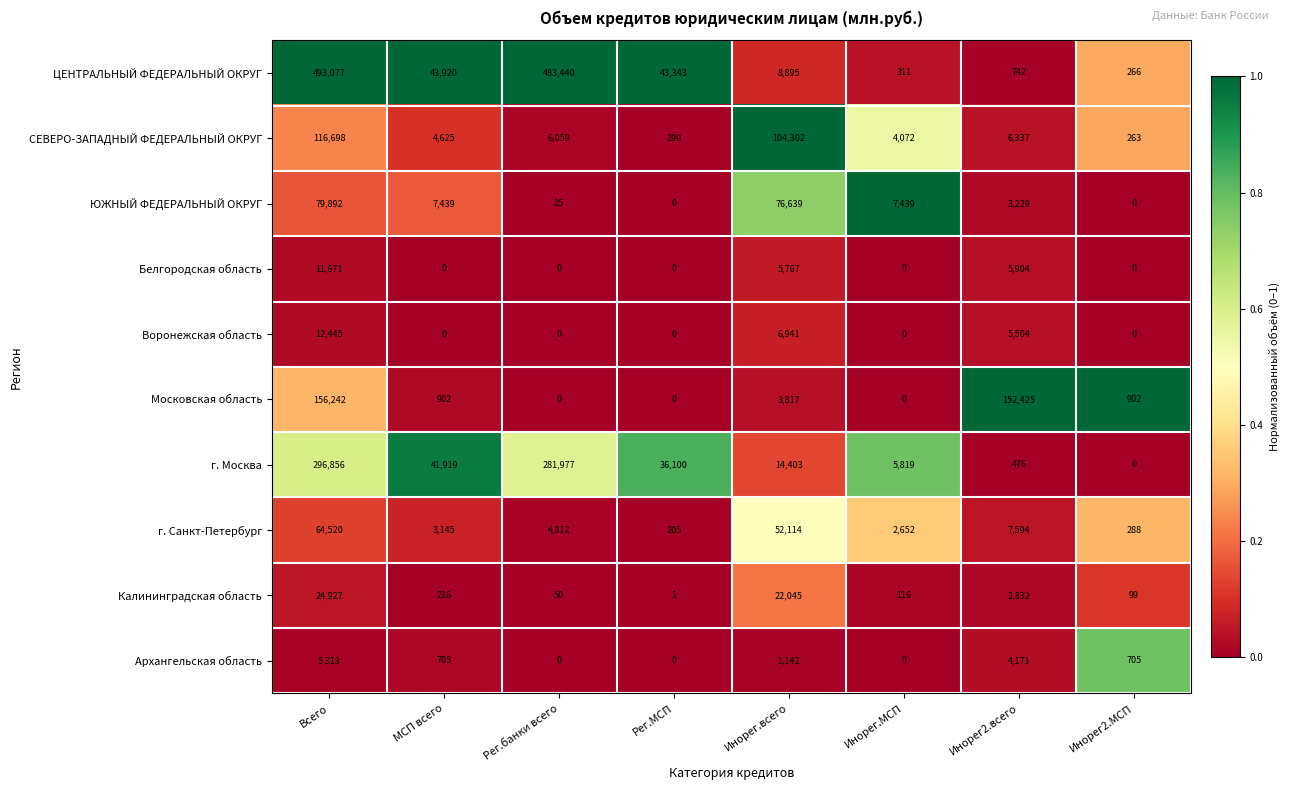

The value of г. Москва at МСП всего is 74635. True or false?

False